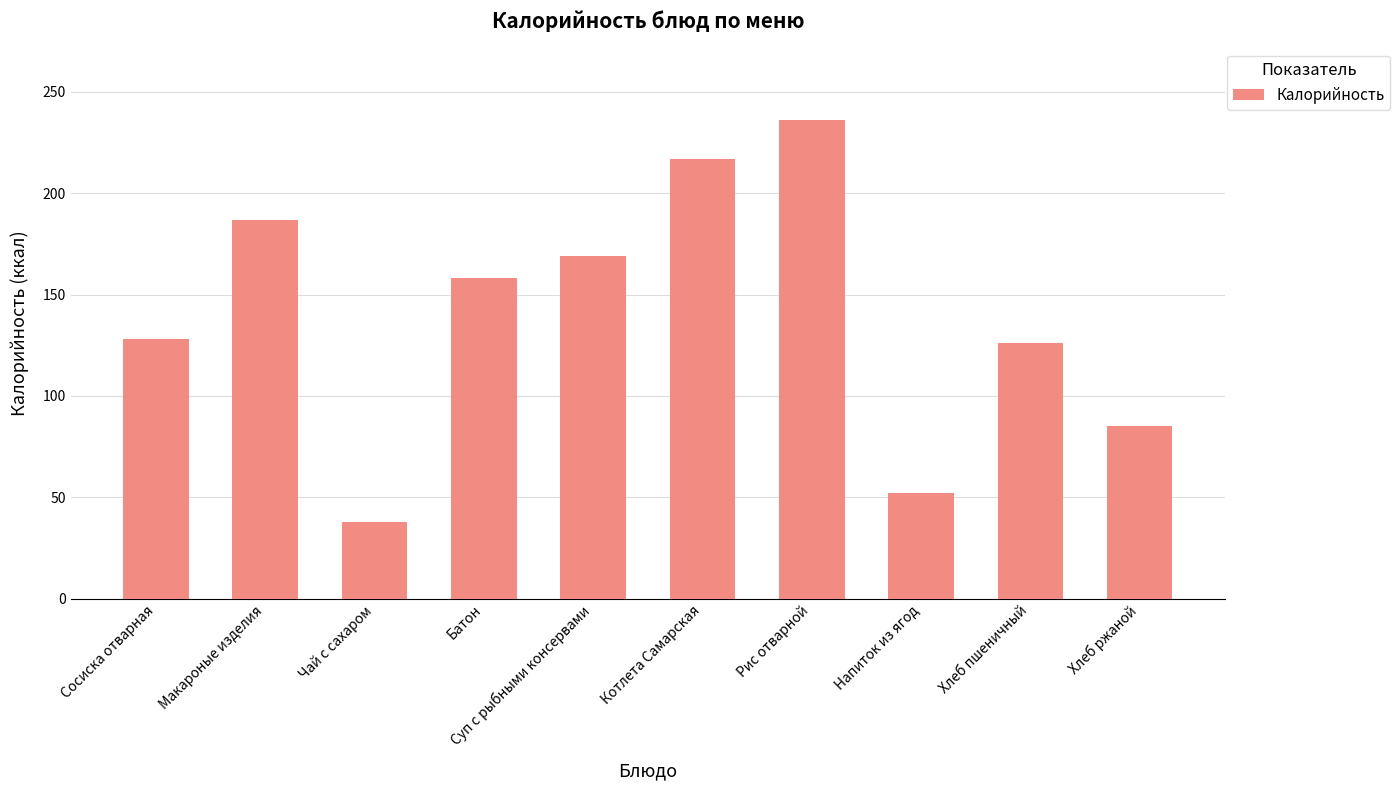

Reading left to right, what are all the values shown in this chart?

128	187	38	158	169	217	236	52	126	85